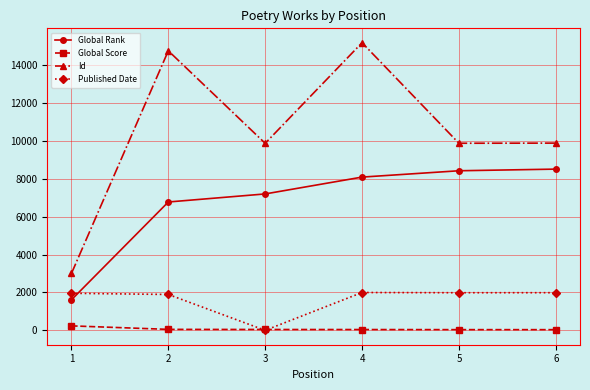

At how many categories does at least one series exceed 14046?

2